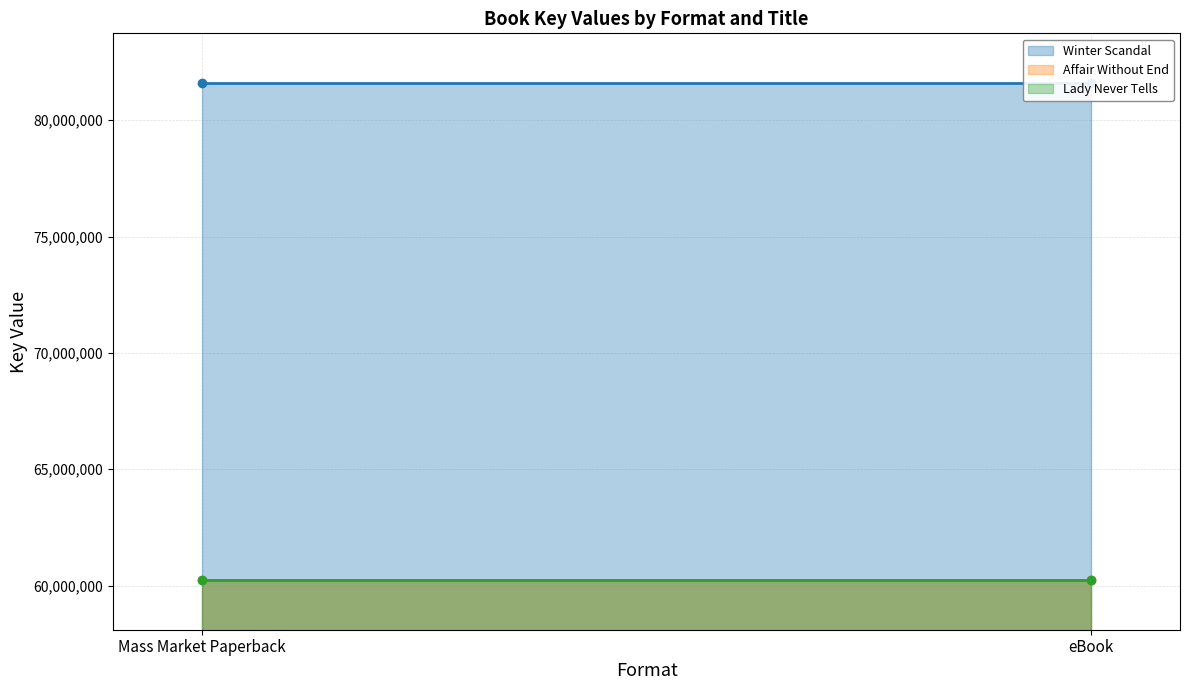

What position from the left is Mass Market Paperback?

1